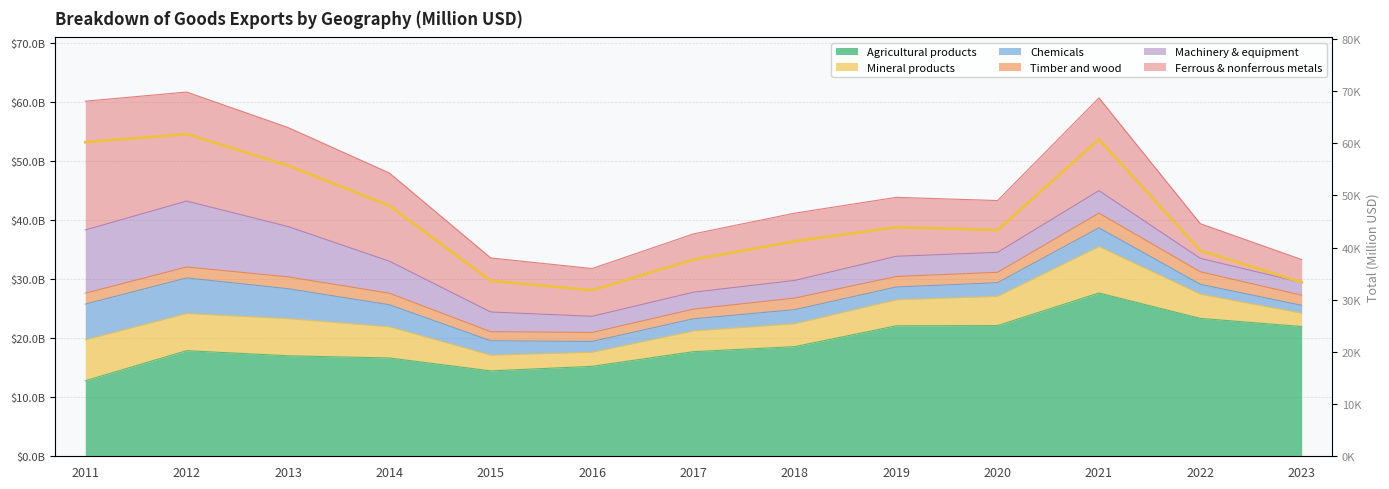

Which category has the lowest value across all series?

2016